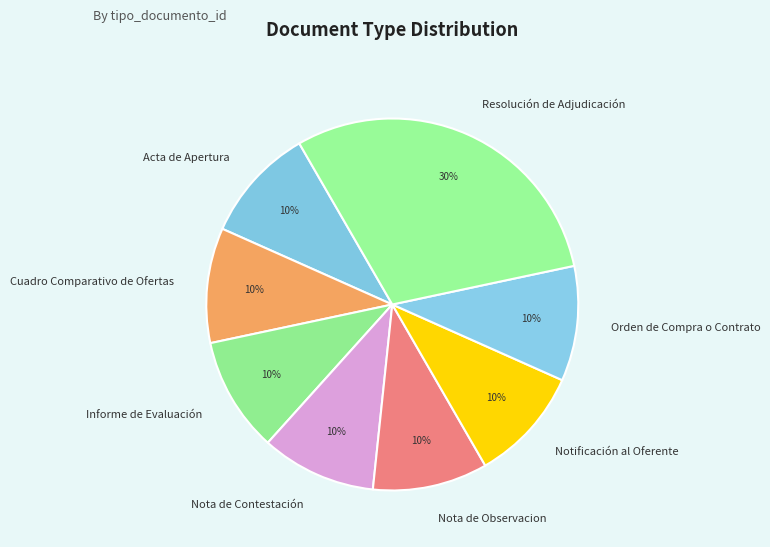

To the nearest percent, what percentage of the pie is Orden de Compra o Contrato?

10%